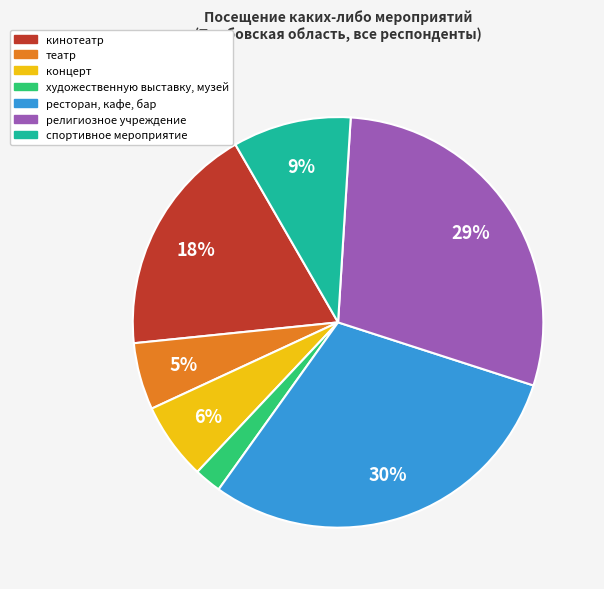

To the nearest percent, what portion does кинотеатр represent?

18%